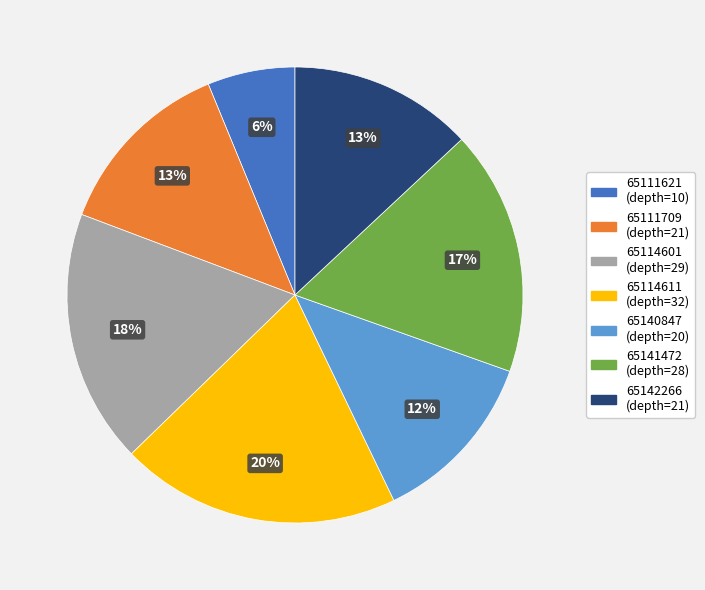

Do 65141472 (depth=28) and 65114611 (depth=32) together represent more than half of the pie?

No